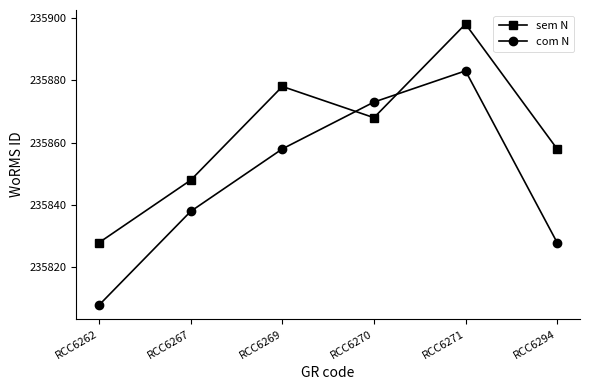

List the labels in order of sem N value, smallest first.

RCC6262, RCC6267, RCC6294, RCC6270, RCC6269, RCC6271